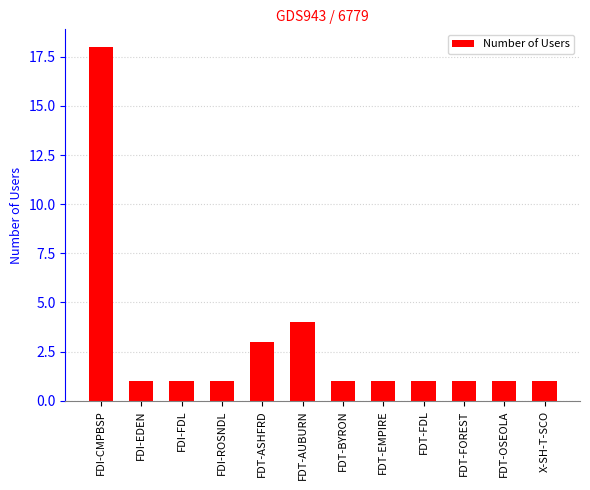

True or false: the data shows 0 at FDI-ROSNDL.

False